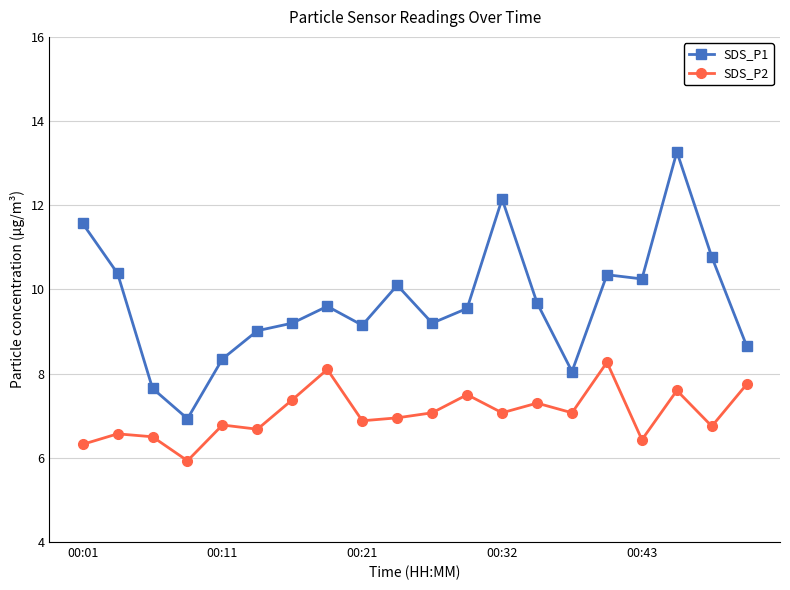

Which series has the largest range (max minus min)?

SDS_P1